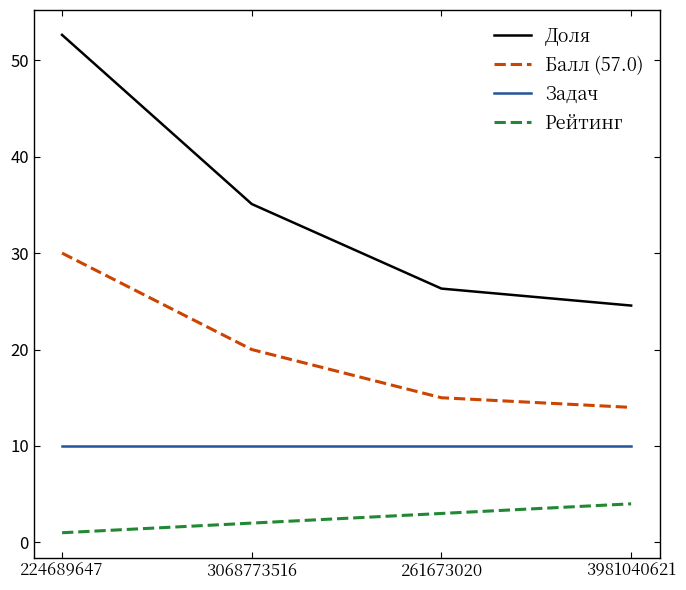

True or false: Рейтинг and Балл (57.0) intersect in this chart.

False